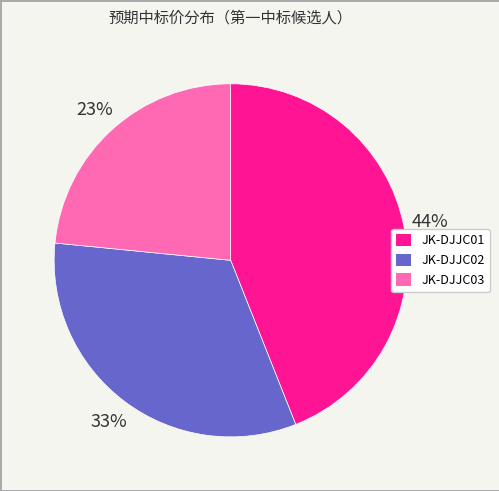

To the nearest percent, what is the average slice percentage?

33%